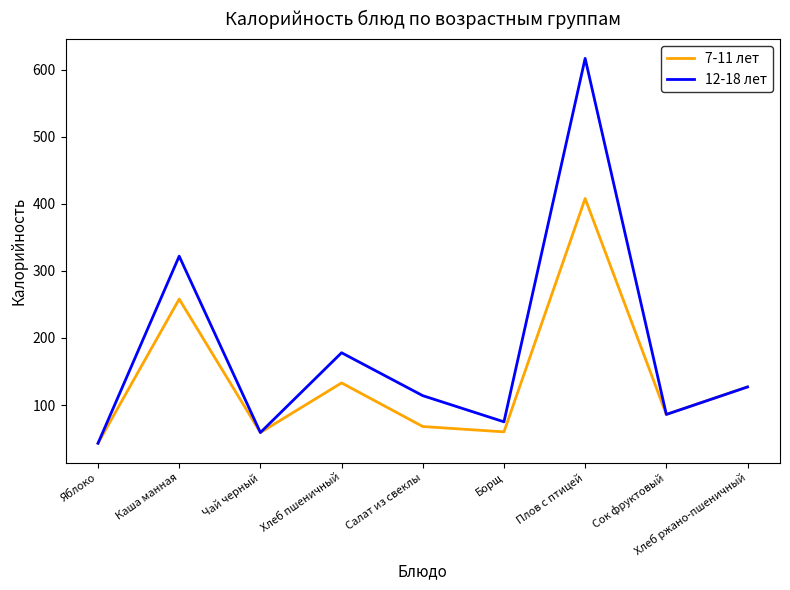

At which label is 7-11 лет closest to 225?

Каша манная